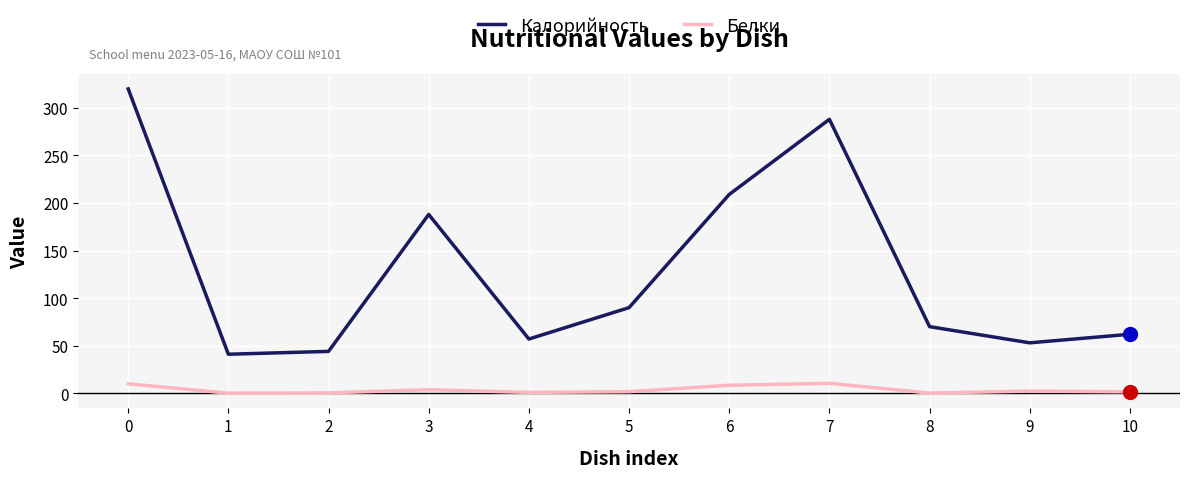

What is the greatest value displayed?

320.0